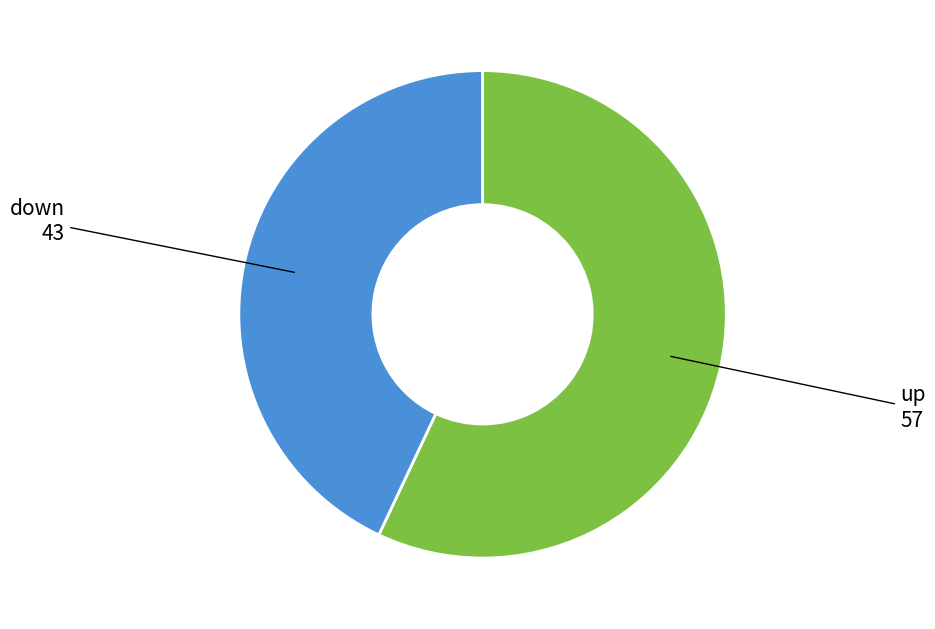

Is there a majority slice in this chart?

Yes